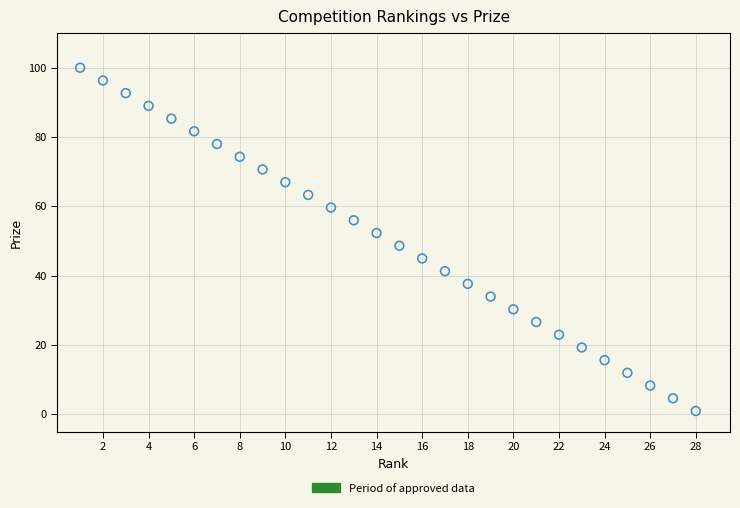

What is the range of Y values (max minus min)?

99.0